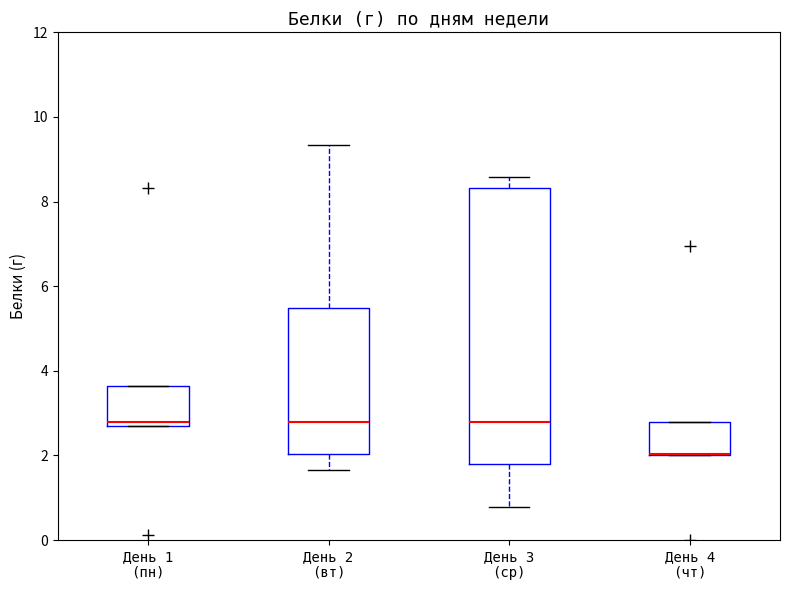

Reading left to right, read every box against the y-axis: the position of its median line, the range the box covers, and the ends of its whiskers. The values are not printed on the chart, so give them approximately, as read against the axis.

День 1 (пн): median 2.8, box 2.6 to 3.6, whiskers 2.6 to 3.6
День 2 (вт): median 2.8, box 2.0 to 5.4, whiskers 1.6 to 9.4
День 3 (ср): median 2.8, box 1.8 to 8.4, whiskers 0.8 to 8.6
День 4 (чт): median 2.0 (drawn on the box's lower edge), box 2.0 to 2.8, whiskers 2.0 to 2.8